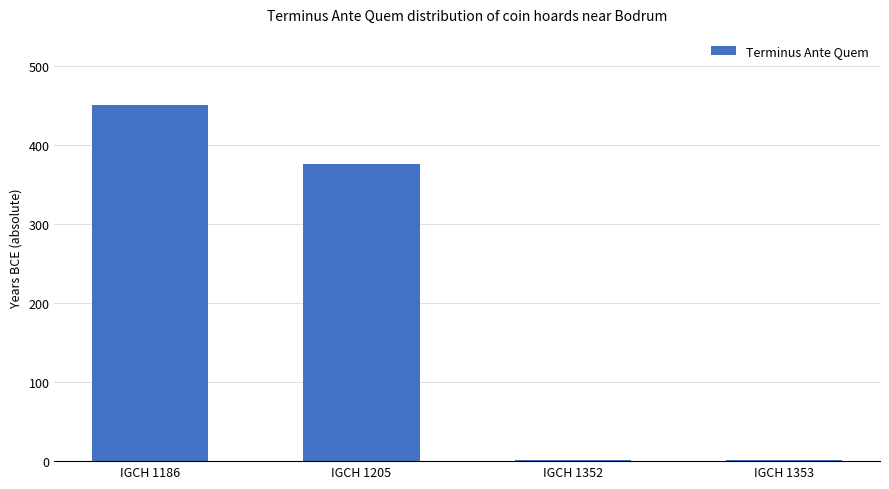

Where does the data first go above 375?

IGCH 1186